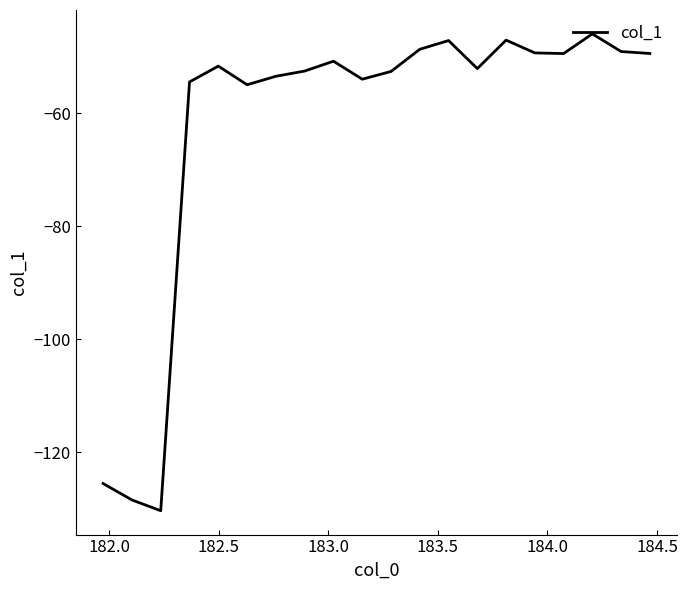

What is the greatest value displayed?

-45.9